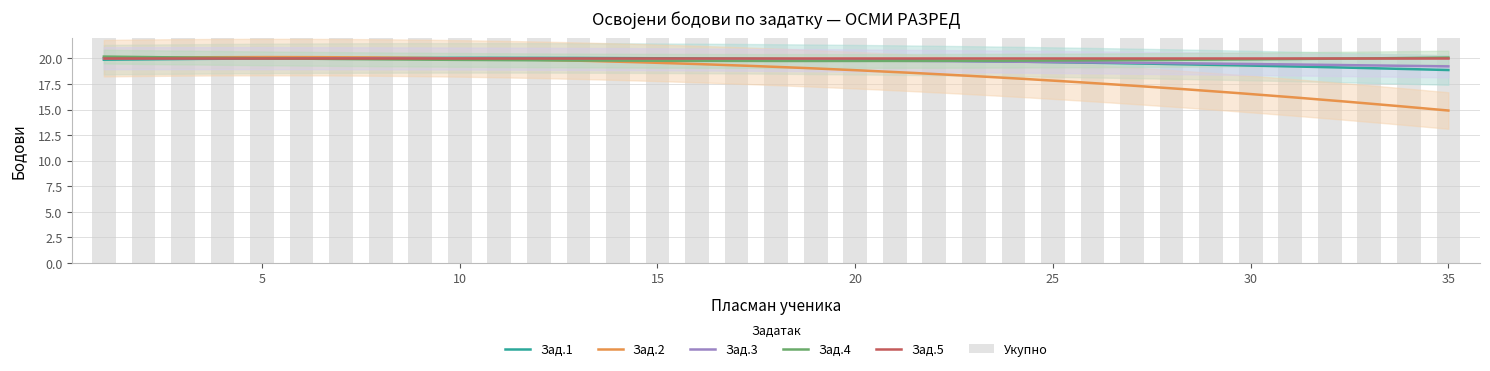

What is the smallest value displayed?

14